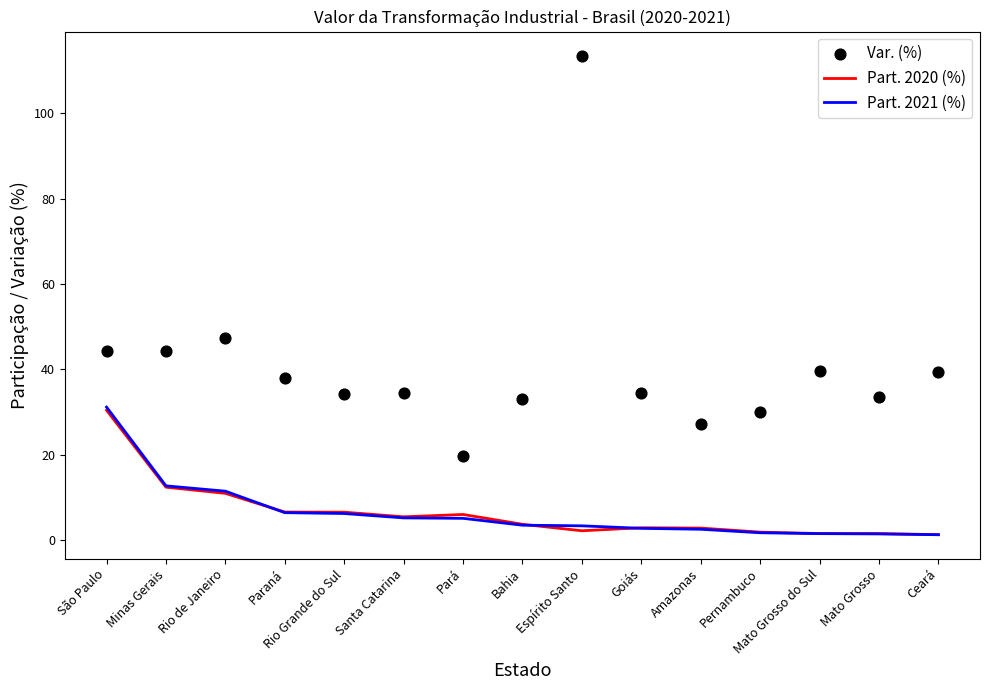

Which series has the largest total across all categories?

Var. (%)